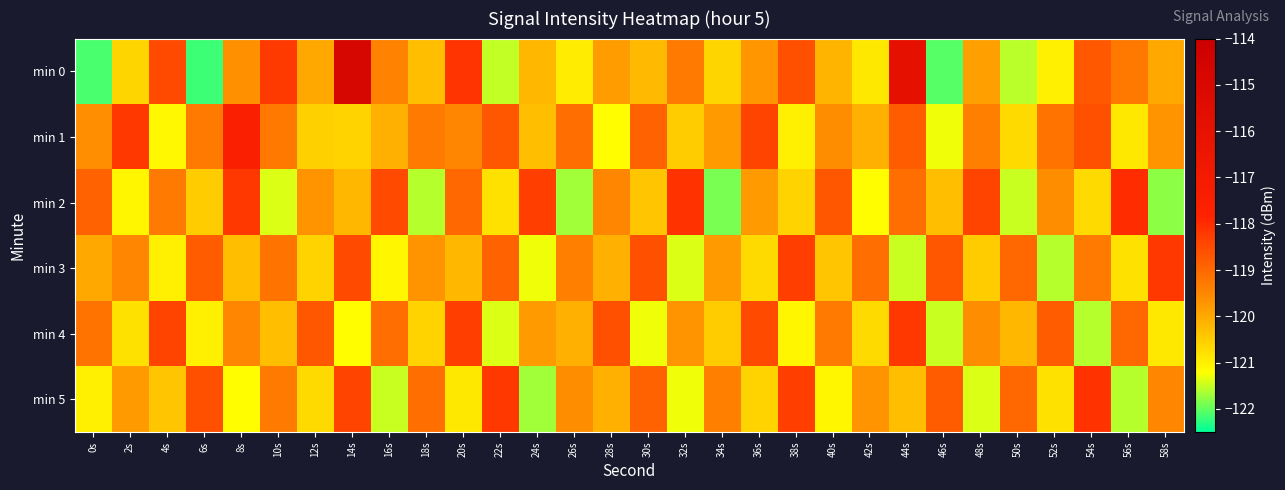

Reading left to right, what are all the values shown in this chart?

min 0: 0s=-122.1	2s=-120.6	4s=-118.5	6s=-122.2	8s=-119.7	10s=-118.2	12s=-120.0	14s=-114.8	16s=-119.4	18s=-120.3	20s=-118.1	22s=-121.5	24s=-120.2	26s=-121.0	28s=-119.8	30s=-120.2	32s=-119.3	34s=-120.6	36s=-119.7	38s=-118.6	40s=-120.2	42s=-120.9	44s=-115.9	46s=-122.0	48s=-119.8	50s=-121.6	52s=-121.0	54s=-118.7	56s=-119.3	58s=-120.0
min 1: 0s=-119.6	2s=-118.2	4s=-121.1	6s=-119.3	8s=-117.5	10s=-119.3	12s=-120.6	14s=-120.6	16s=-120.1	18s=-119.3	20s=-119.5	22s=-118.7	24s=-120.3	26s=-119.1	28s=-121.2	30s=-118.9	32s=-120.5	34s=-119.8	36s=-118.4	38s=-121.0	40s=-119.6	42s=-120.1	44s=-118.8	46s=-121.3	48s=-119.4	50s=-120.7	52s=-119.2	54s=-118.6	56s=-120.9	58s=-119.7
min 2: 0s=-118.9	2s=-121.1	4s=-119.3	6s=-120.5	8s=-118.2	10s=-121.4	12s=-119.7	14s=-120.2	16s=-118.5	18s=-121.6	20s=-119.0	22s=-120.8	24s=-118.3	26s=-121.7	28s=-119.5	30s=-120.4	32s=-118.1	34s=-121.9	36s=-119.8	38s=-120.6	40s=-118.7	42s=-121.2	44s=-119.1	46s=-120.3	48s=-118.4	50s=-121.5	52s=-119.6	54s=-120.7	56s=-118.0	58s=-121.8
min 3: 0s=-120.0	2s=-119.5	4s=-121.0	6s=-118.8	8s=-120.3	10s=-119.2	12s=-120.6	14s=-118.5	16s=-121.1	18s=-119.7	20s=-120.2	22s=-118.9	24s=-121.3	26s=-119.4	28s=-120.1	30s=-118.6	32s=-121.4	34s=-119.8	36s=-120.7	38s=-118.3	40s=-120.4	42s=-119.1	44s=-121.5	46s=-118.7	48s=-120.5	50s=-119.0	52s=-121.6	54s=-119.3	56s=-120.8	58s=-118.2
min 4: 0s=-119.2	2s=-120.8	4s=-118.4	6s=-121.0	8s=-119.5	10s=-120.3	12s=-118.7	14s=-121.2	16s=-119.1	18s=-120.6	20s=-118.3	22s=-121.4	24s=-119.8	26s=-120.1	28s=-118.6	30s=-121.3	32s=-119.7	34s=-120.5	36s=-118.5	38s=-121.1	40s=-119.3	42s=-120.7	44s=-118.2	46s=-121.5	48s=-119.6	50s=-120.2	52s=-118.8	54s=-121.6	56s=-119.0	58s=-120.9
min 5: 0s=-121.0	2s=-119.8	4s=-120.4	6s=-118.6	8s=-121.2	10s=-119.3	12s=-120.7	14s=-118.4	16s=-121.5	18s=-119.1	20s=-120.9	22s=-118.2	24s=-121.7	26s=-119.6	28s=-120.1	30s=-118.9	32s=-121.3	34s=-119.4	36s=-120.6	38s=-118.3	40s=-121.1	42s=-119.7	44s=-120.3	46s=-118.8	48s=-121.4	50s=-119.0	52s=-120.8	54s=-118.1	56s=-121.6	58s=-119.5